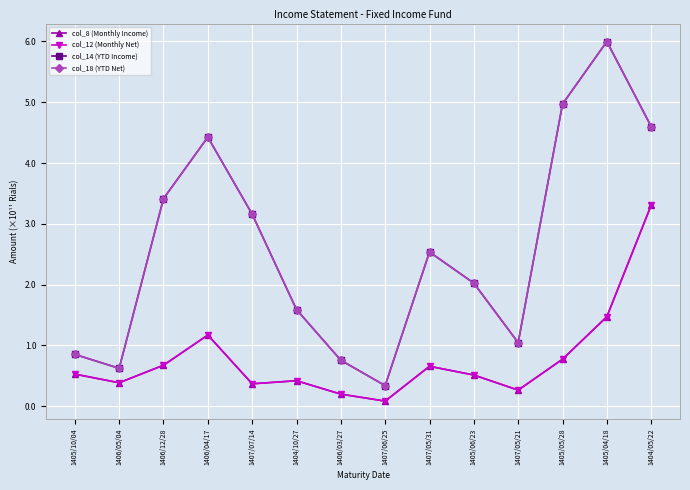

What is the difference between the maximum and minimum values in the col_14 (YTD Income) series?

565775595068